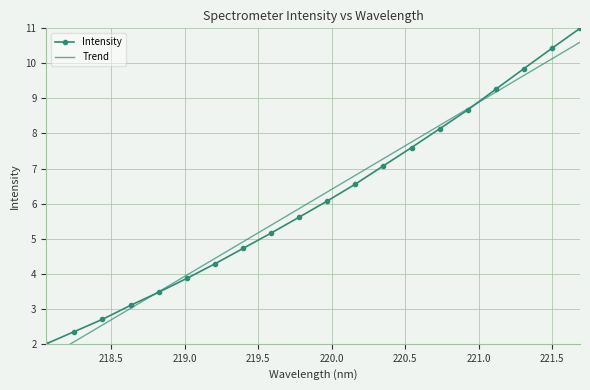

Is the value of Trend at 10 greater than the value of Intensity at 14?

No